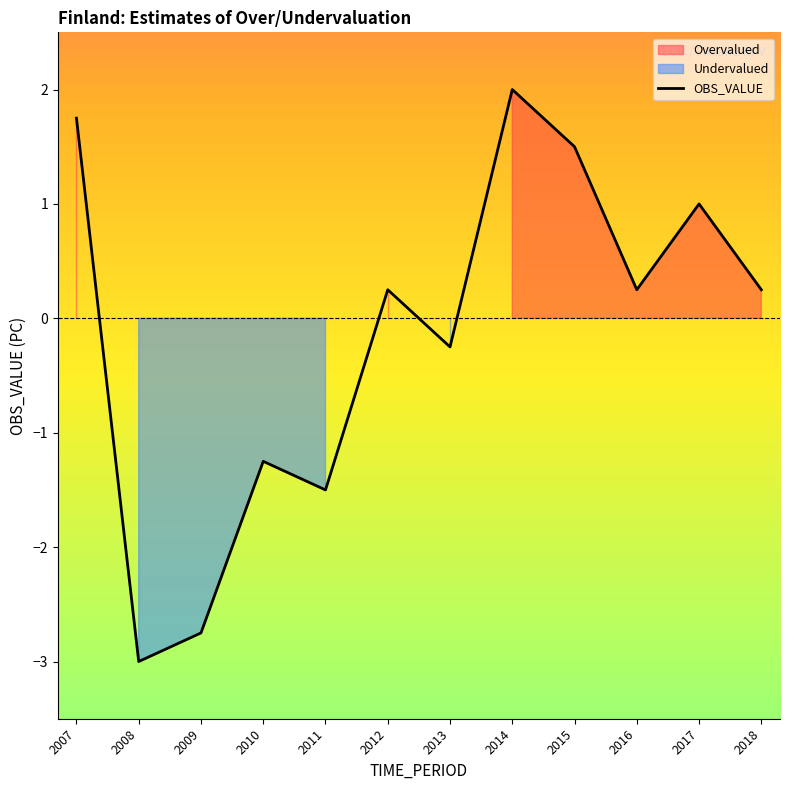

What is the difference between the second highest and second lowest values?

4.5